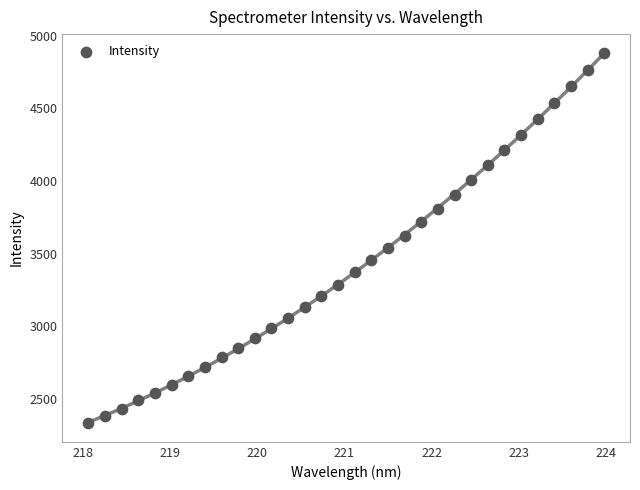

What is the range of X values (max minus min)?

5.9